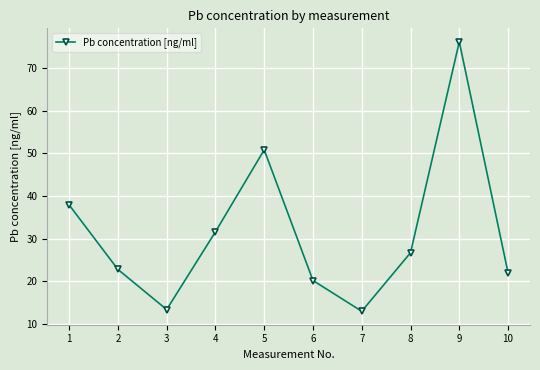

Which label corresponds to the largest value in the chart?

9